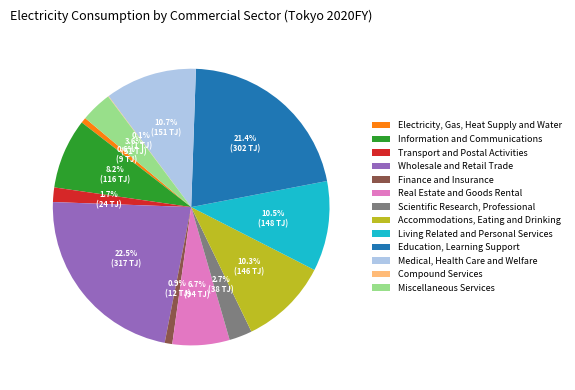

To the nearest percent, what is the difference between the Accommodations, Eating and Drinking and Scientific Research, Professional slice percentages?

8%